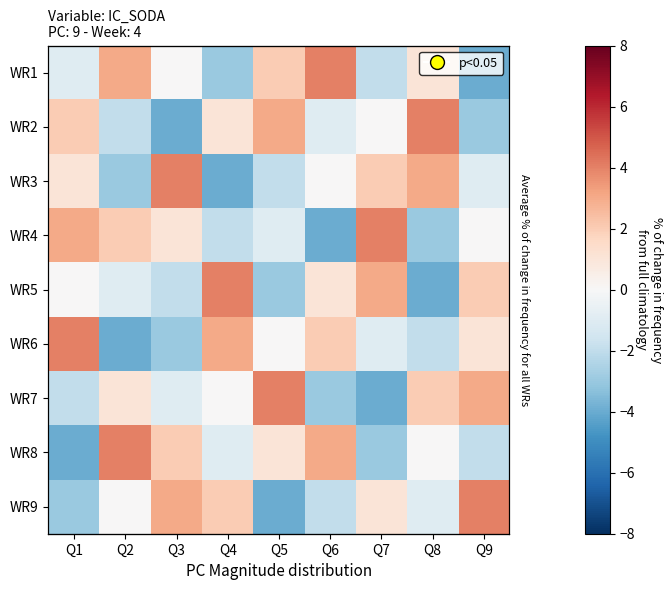

Where does the WR1 series first go above 0?

Q2